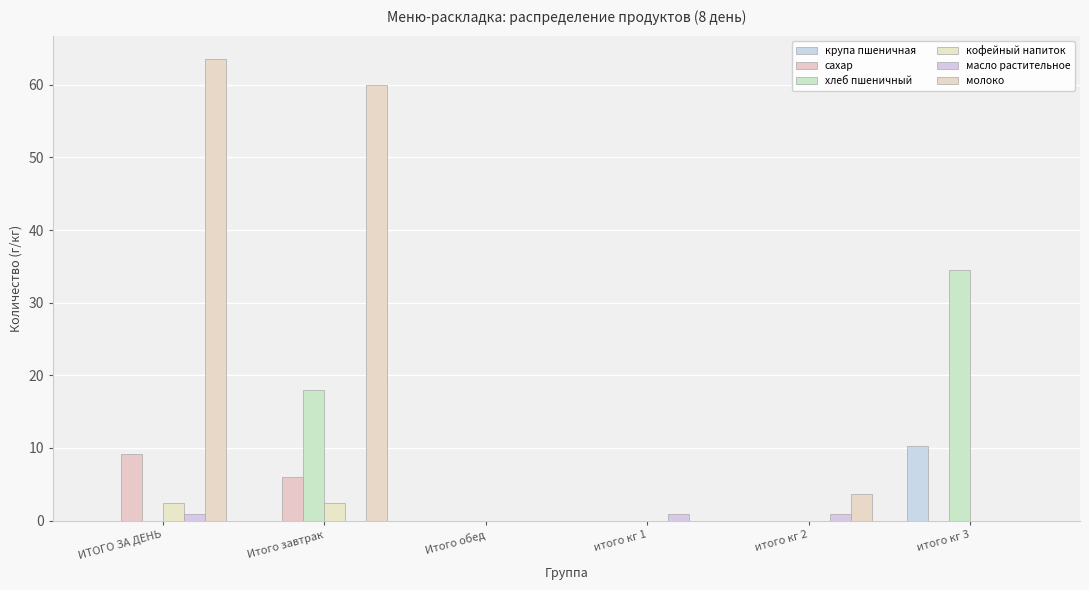

Count the кофейный напиток values in the range 0 to 2.

4